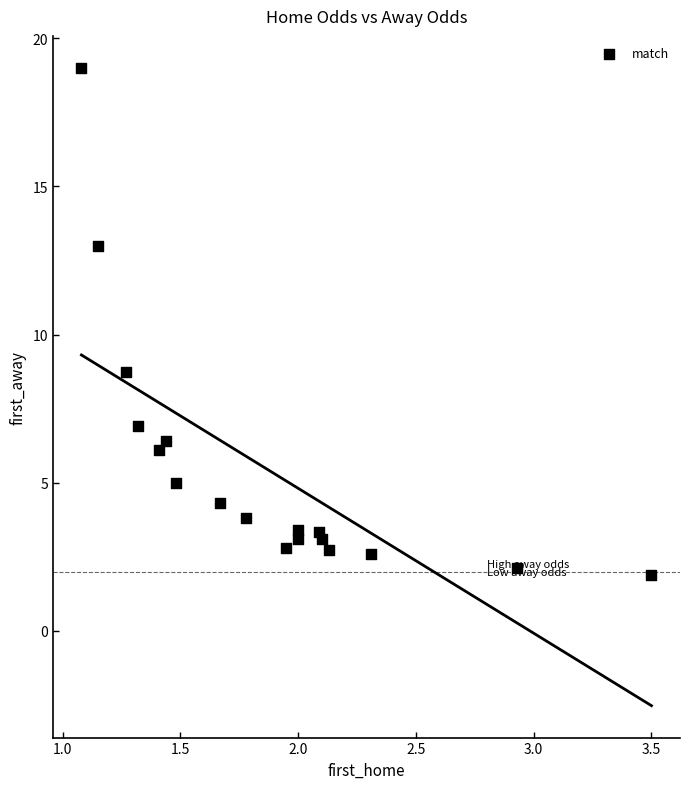

What Y value in the scatter plot is closest to 10?

8.8